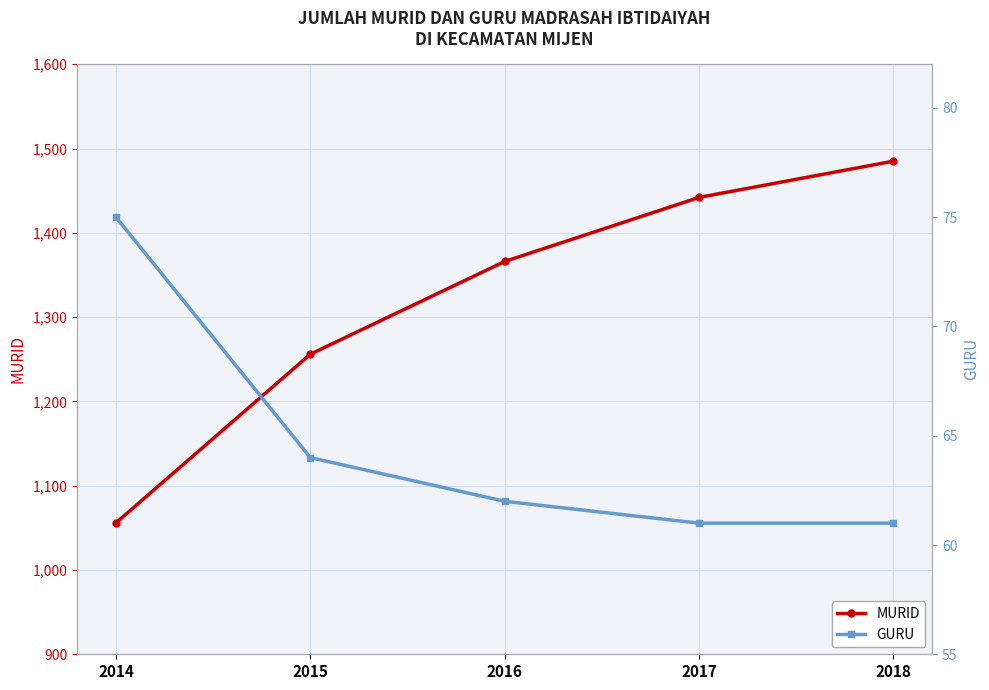

How many lines are shown in the chart?

2